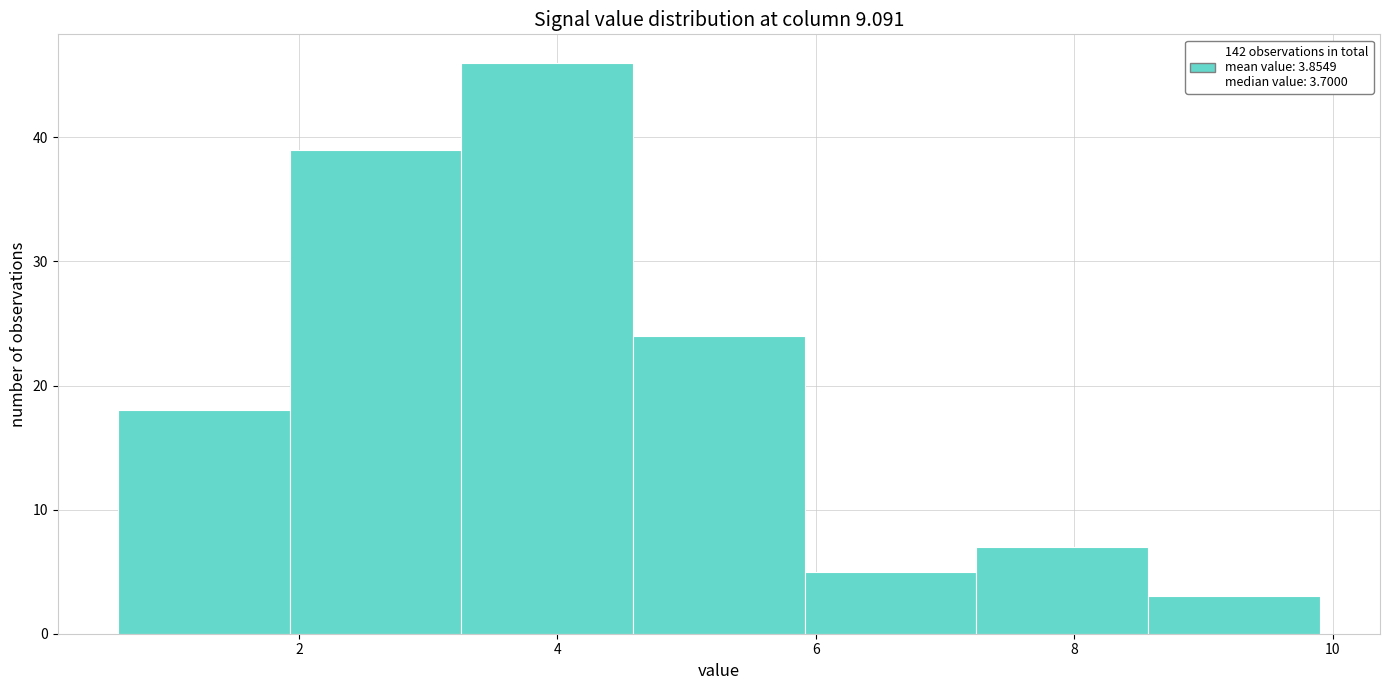

Reading left to right, list every bar in this chart as the range it spans on the x-axis followed by its height. Neither the bar edges nor the heights are printed on the chart, so give them approximately, as read against the axes.

0.6 to 2.0: 18
2.0 to 3.2: 39
3.2 to 4.6: 46
4.6 to 6.0: 24
6.0 to 7.2: 5
7.2 to 8.6: 7
8.6 to 10.0: 3